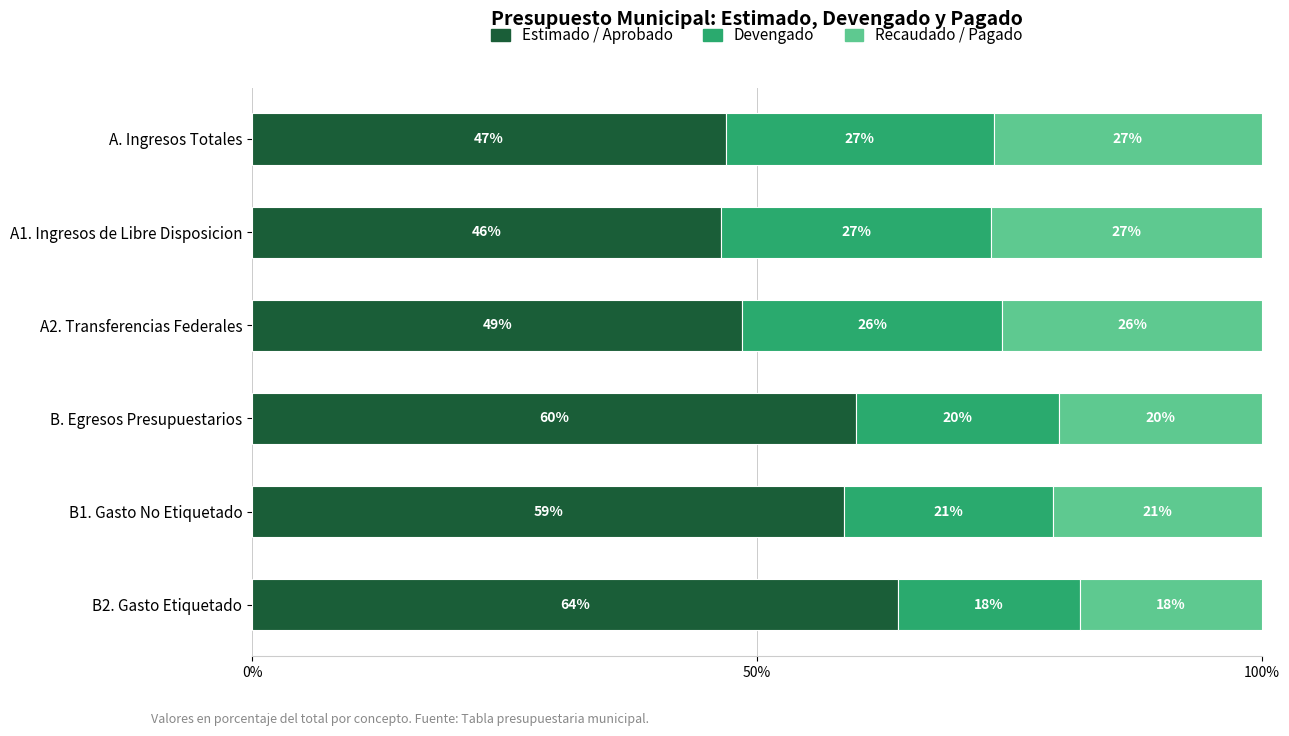

What are all the series names shown in the legend?

Estimado / Aprobado, Devengado, Recaudado / Pagado